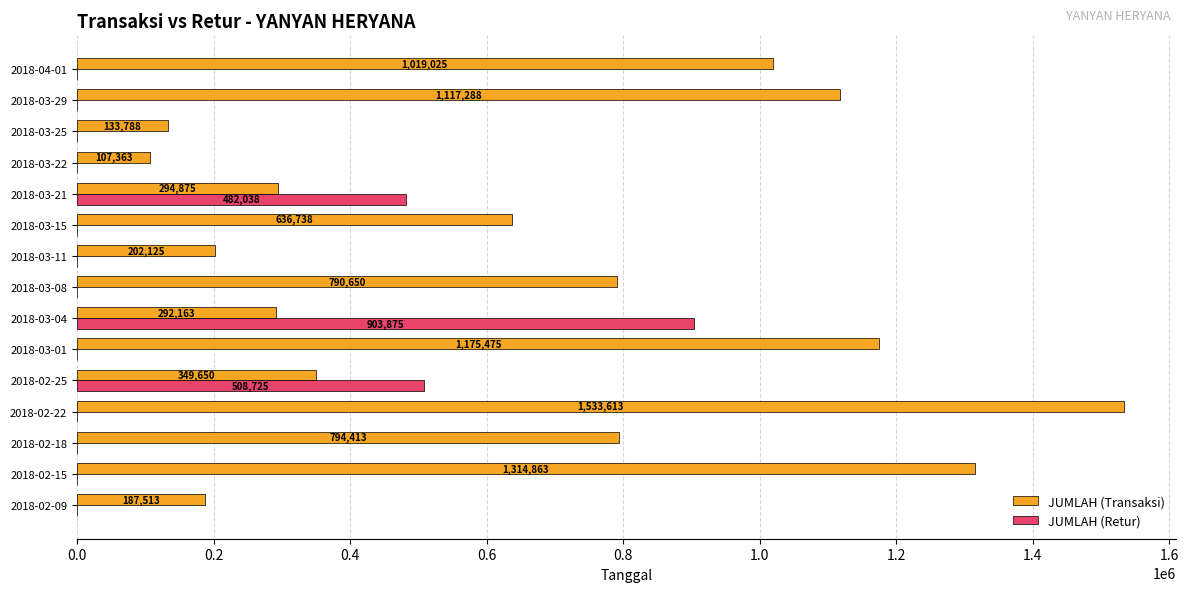

Which label corresponds to the largest value in the chart?

2018-02-22